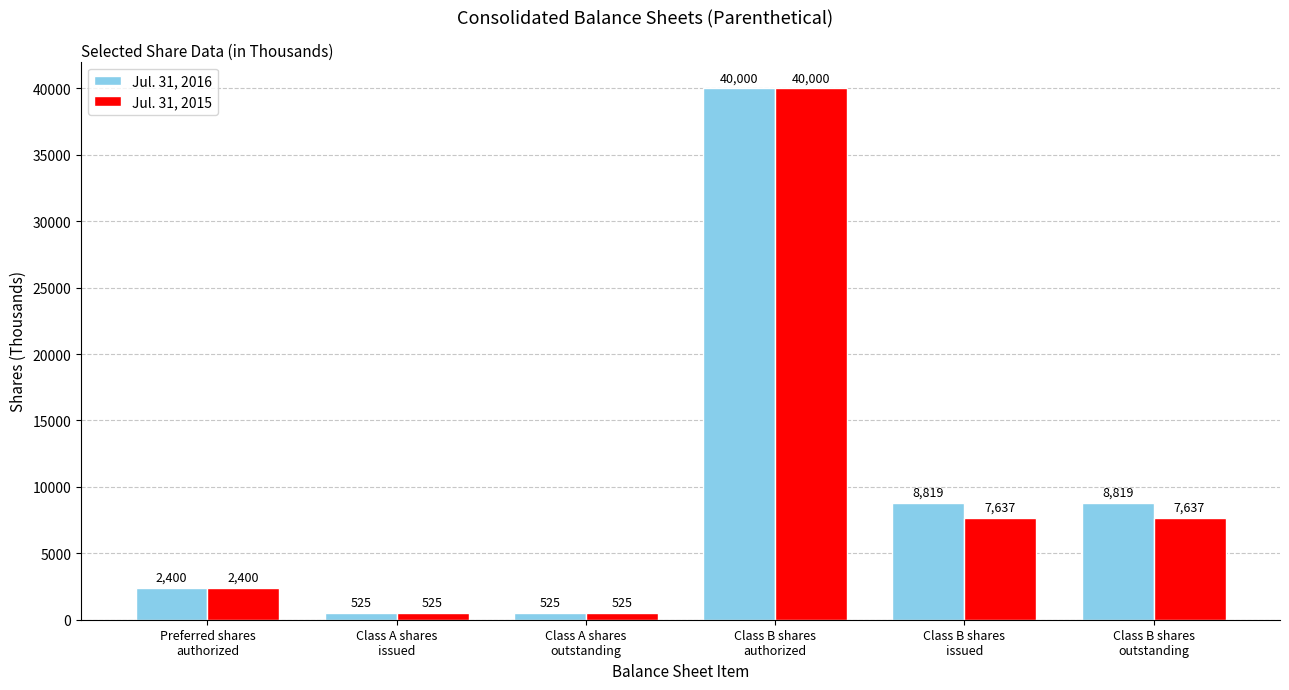

Rank the series by their average value, from lowest to highest.

Jul. 31, 2015, Jul. 31, 2016